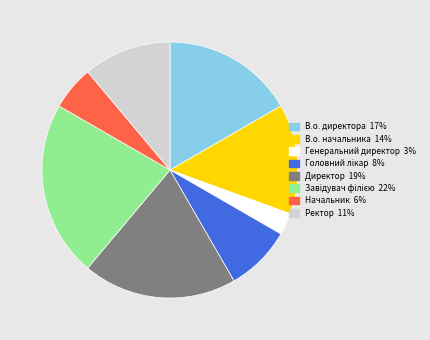

What is the smallest slice in the pie chart?

Генеральний директор